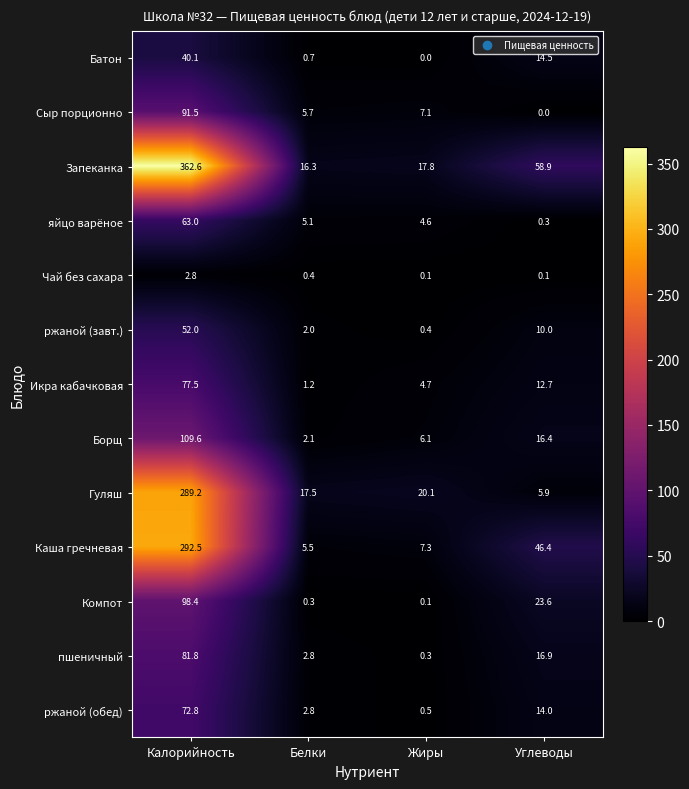

Which category has the lowest value in the пшеничный series?

Жиры